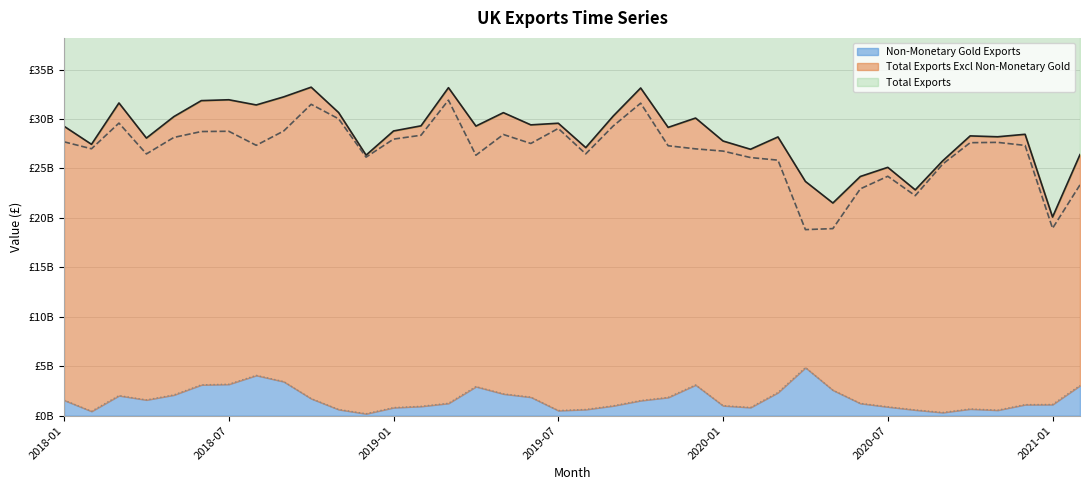

What is the sum of the Total Exports Excl Non-Monetary Gold (line) values at 15 and 2018-01?

54038982771